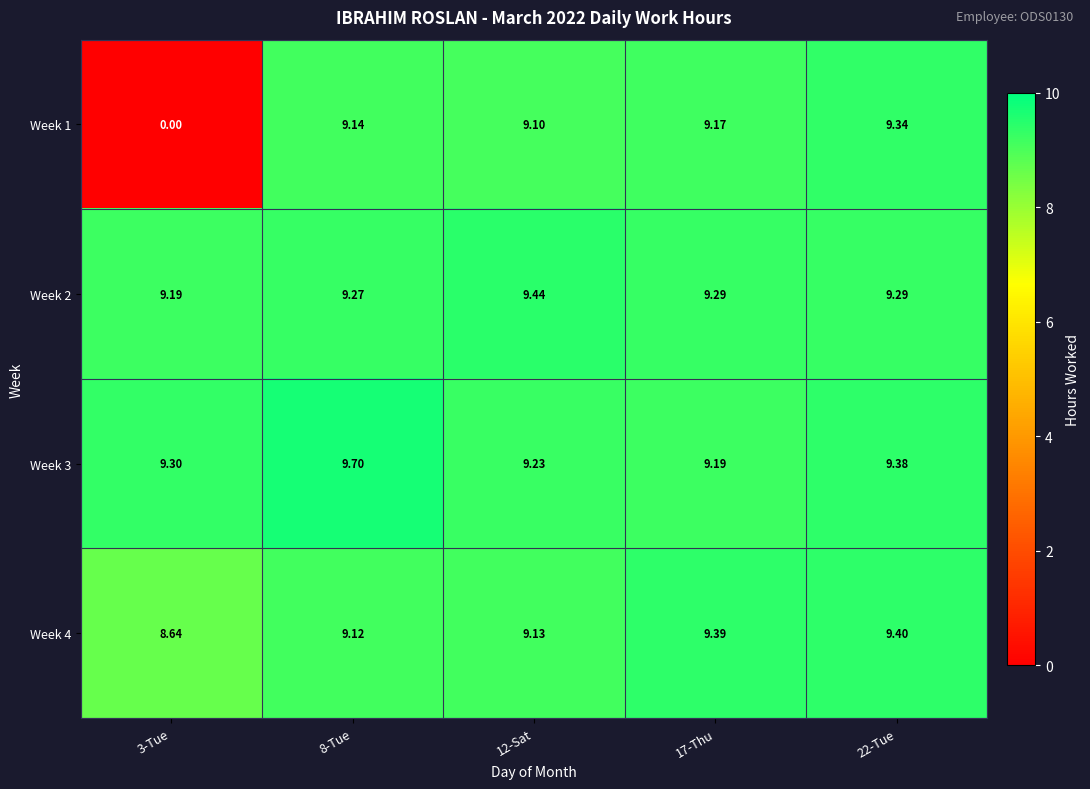

Is the value of Week 4 at 17-Thu greater than the value of Week 2 at 8-Tue?

Yes